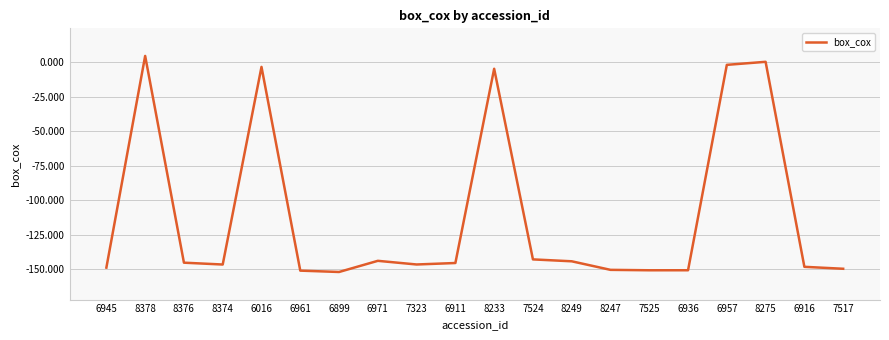

What position from the left is 6971?

8